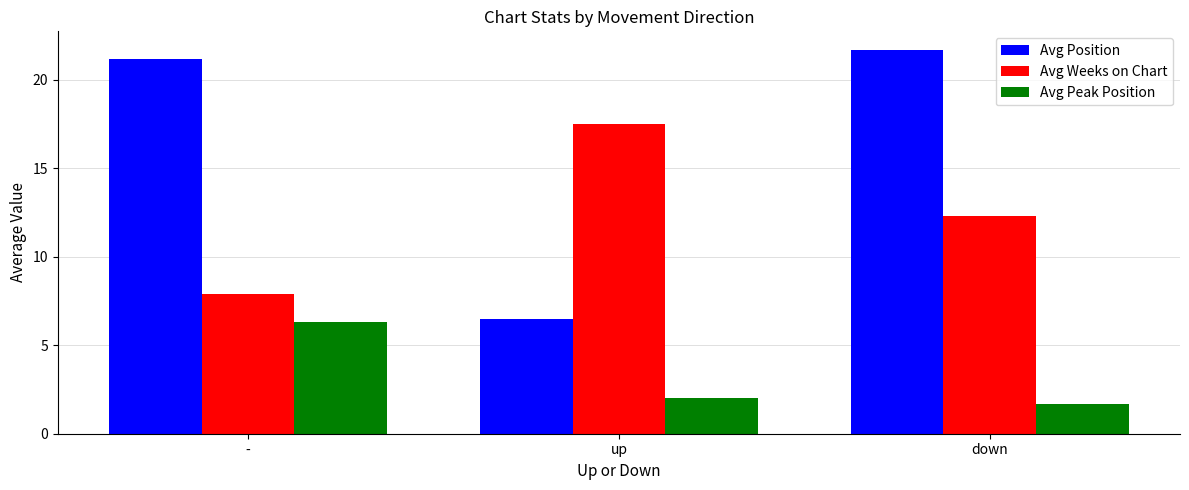

How many groups of bars are there?

3